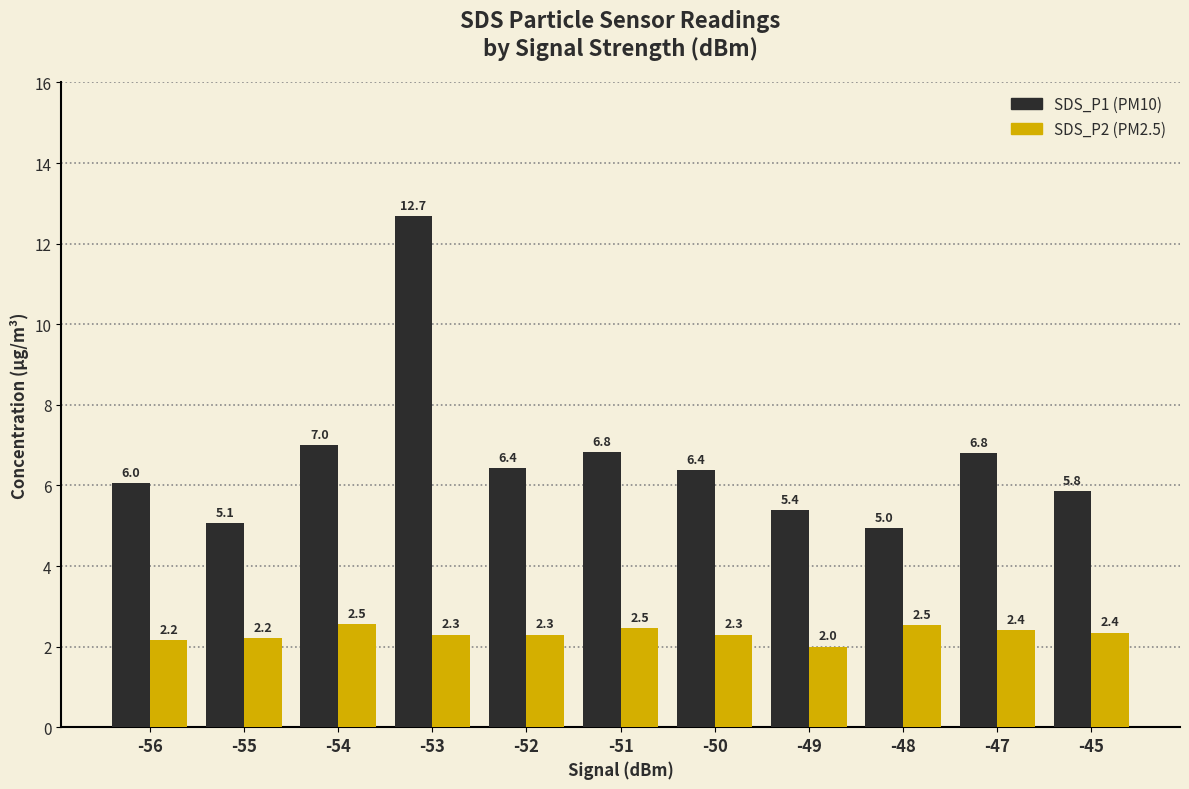

What is the difference between the highest and lowest values at -52?

4.1